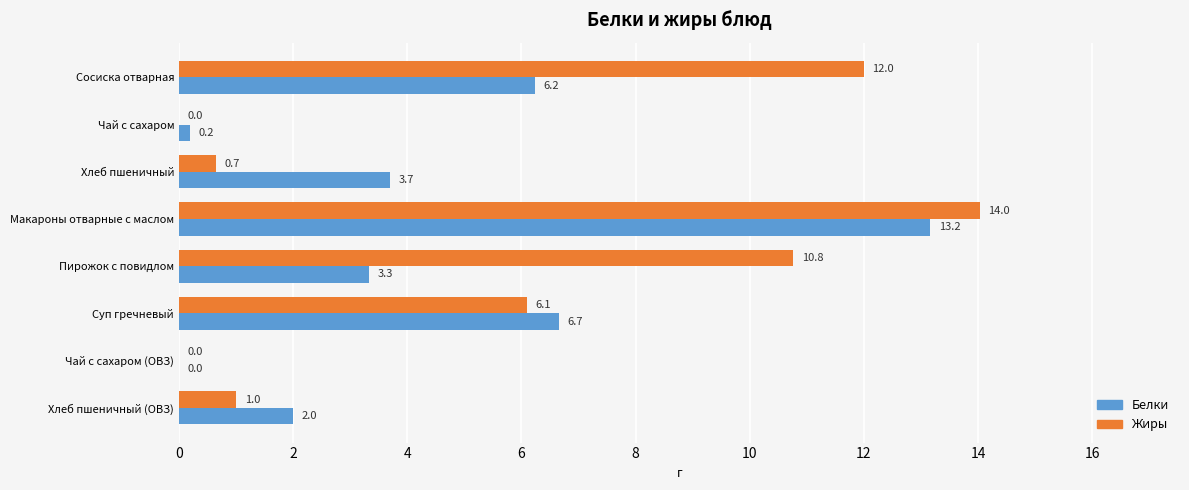

What are all the series names shown in the legend?

Белки, Жиры